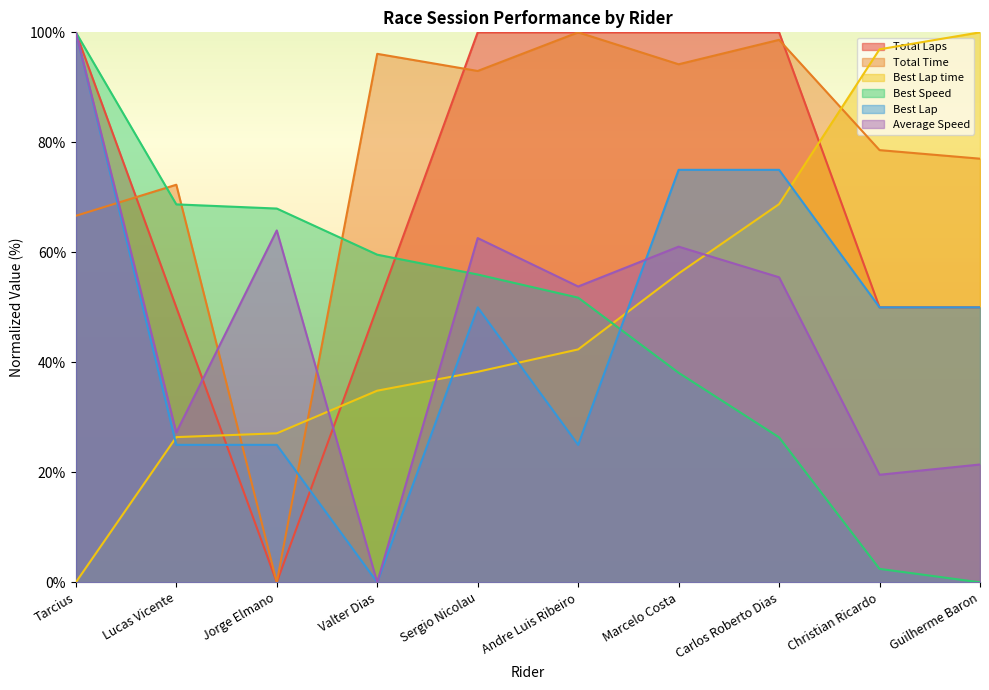

Reading left to right, extract all data points from this chart.

Total Laps: 100.0	50.0	0.0	50.0	100.0	100.0	100.0	100.0	50.0	50.0
Total Time: 66.6	72.3	0.0	96.1	93.0	100.0	94.2	98.6	78.6	77.0
Best Lap time: 0.0	26.4	27.1	34.8	38.3	42.4	56.2	68.8	96.9	100.0
Best Speed: 100.0	68.7	68.0	59.6	56.0	51.8	38.1	26.4	2.4	0.0
Best Lap: 100.0	25.0	25.0	0.0	50.0	25.0	75.0	75.0	50.0	50.0
Average Speed: 100.0	27.2	64.0	0.0	62.6	53.8	61.0	55.5	19.6	21.4